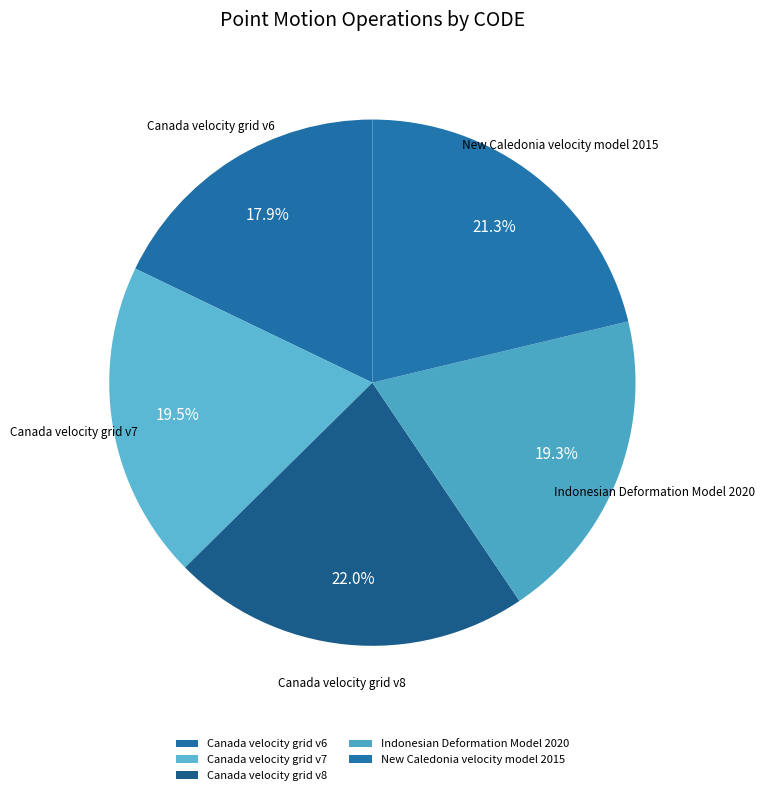

What is the largest slice in the pie chart?

Canada velocity grid v8